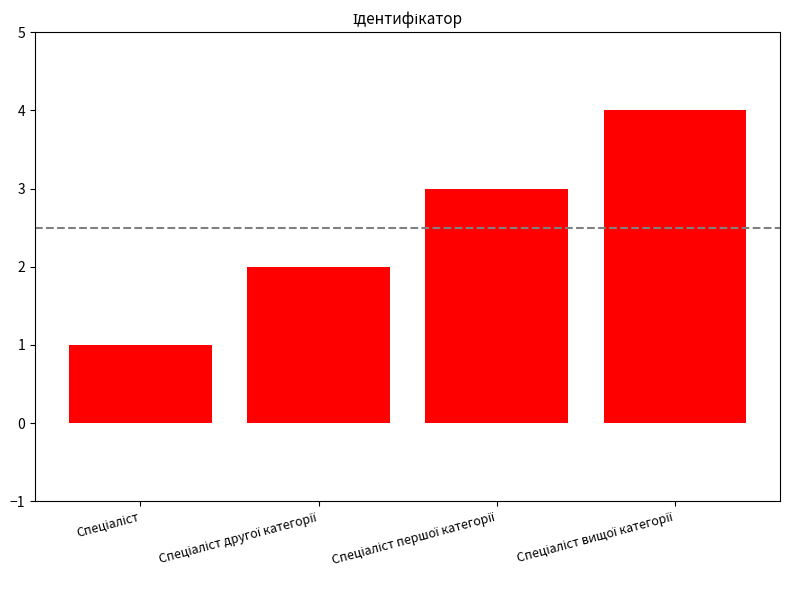

How many series are shown in this chart?

1